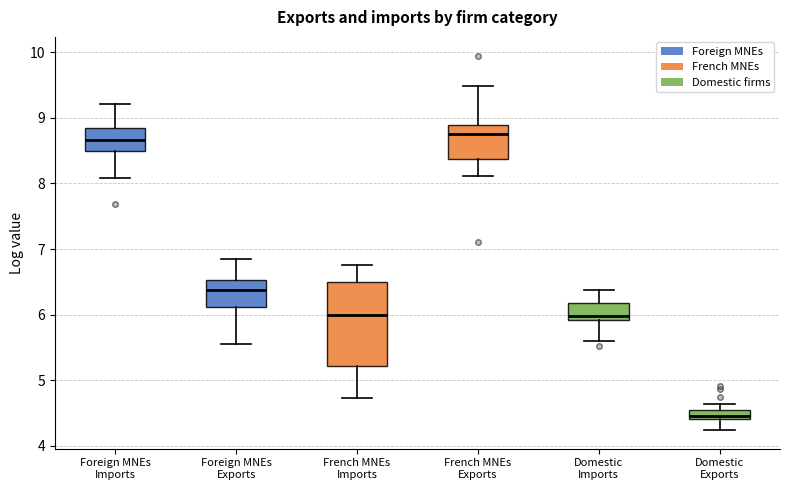

Where does the upper whisker of the box for French MNEs Exports end on the y-axis? The values are not printed on the chart, so give them approximately, as read against the axis.

9.5